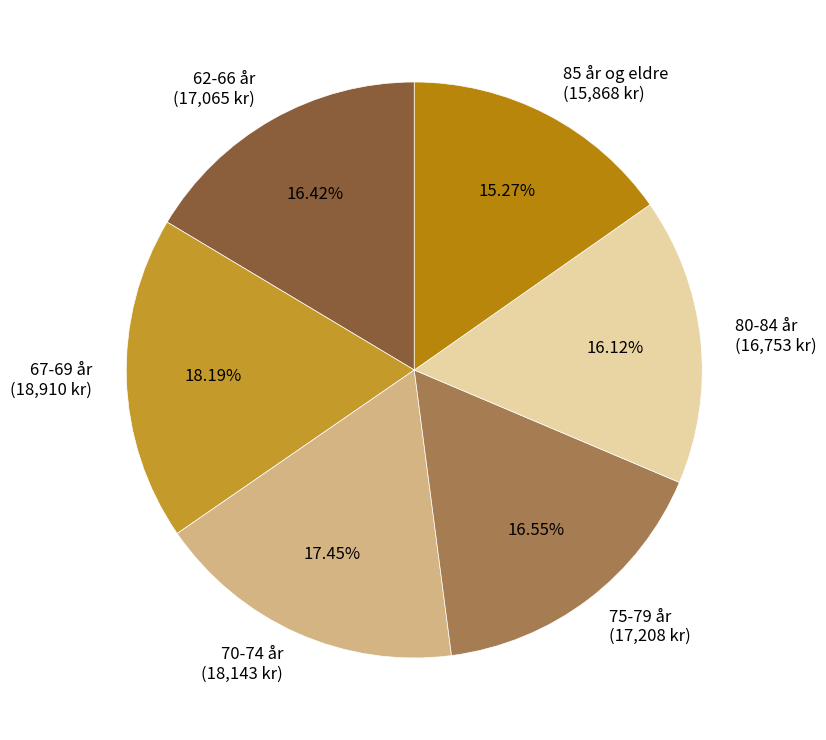

Does 75-79 år account for over 50% of the chart?

No